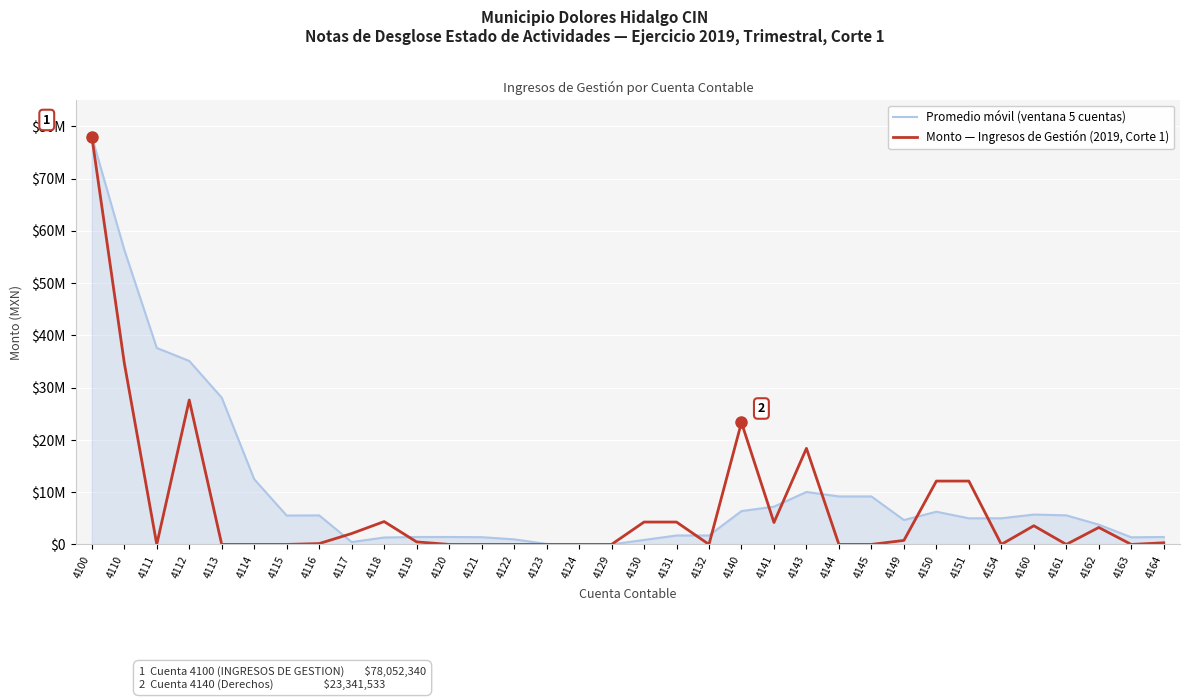

List the labels in order of Monto — Ingresos de Gestión (2019, Corte 1) value, largest first.

4100, 4110, 4112, 4140, 4143, 4150, 4151, 4118, 4130, 4131, 4141, 4160, 4162, 4117, 4149, 4119, 4164, 4116, 4111, 4113, 4114, 4115, 4120, 4121, 4122, 4123, 4124, 4129, 4132, 4144, 4145, 4154, 4161, 4163